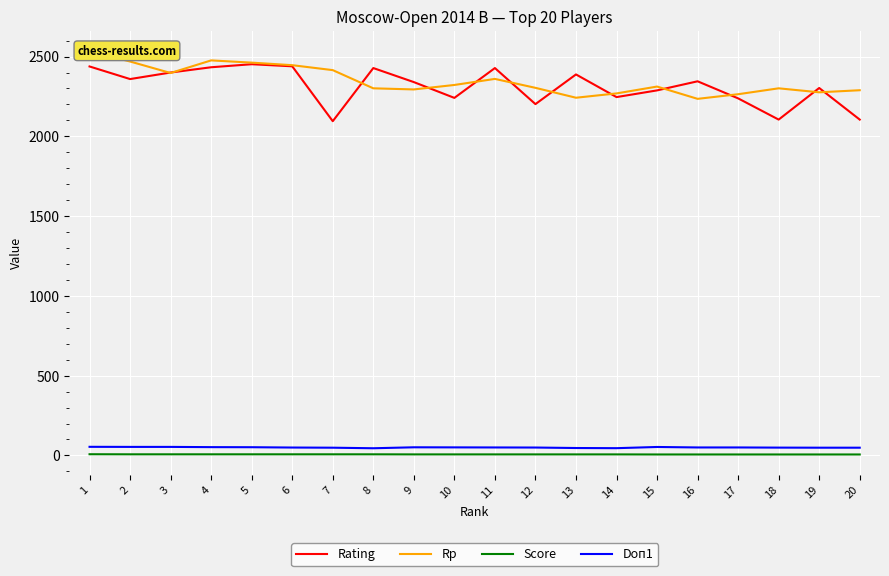

How many values in the Rating series exceed 2345?

9